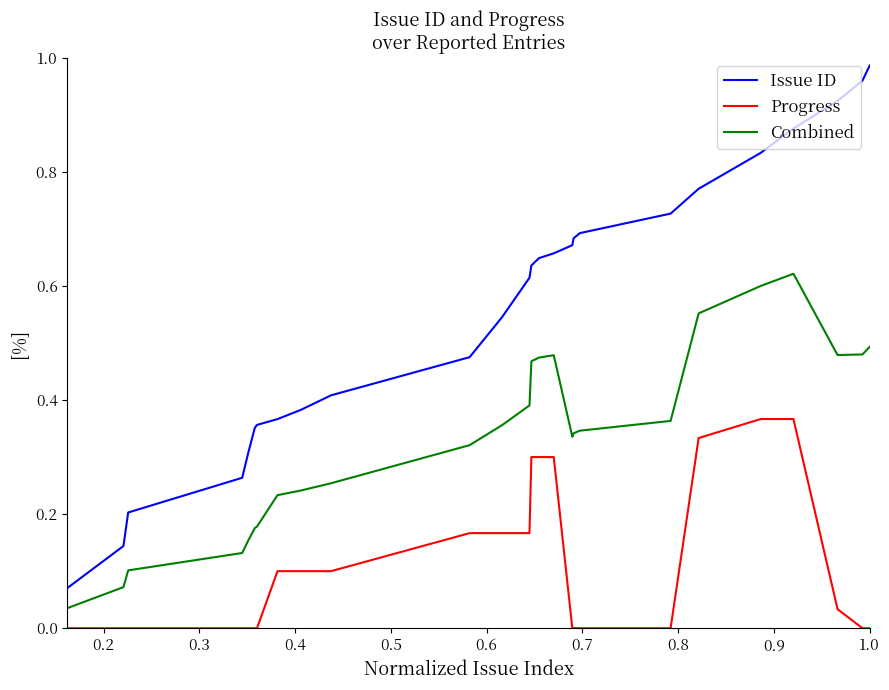

Rank the series by their average value, from lowest to highest.

Progress, Combined, Issue ID